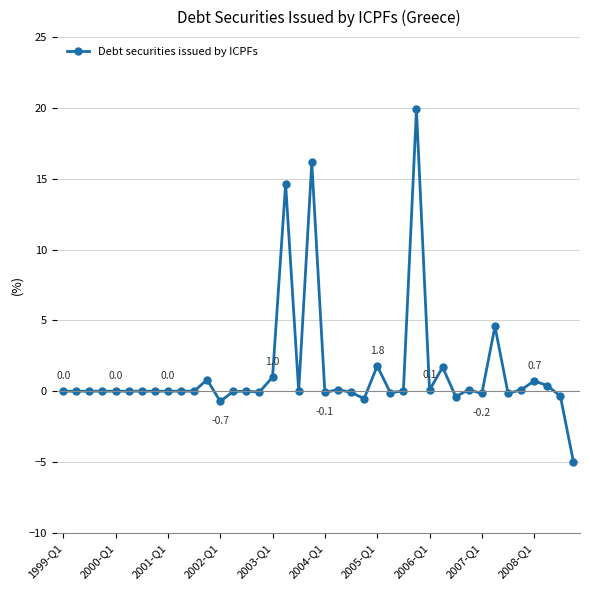

What is the smallest value displayed?

-5.0